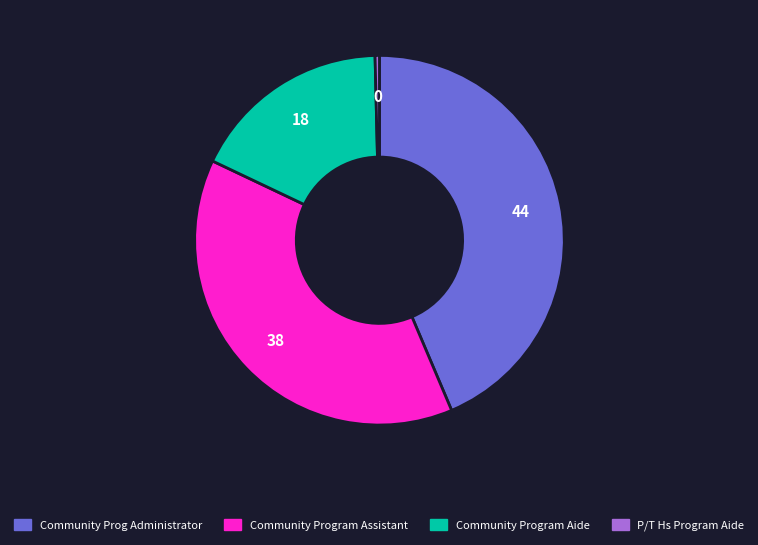

Is it true that Community Program Aide is 8% of the pie?

False